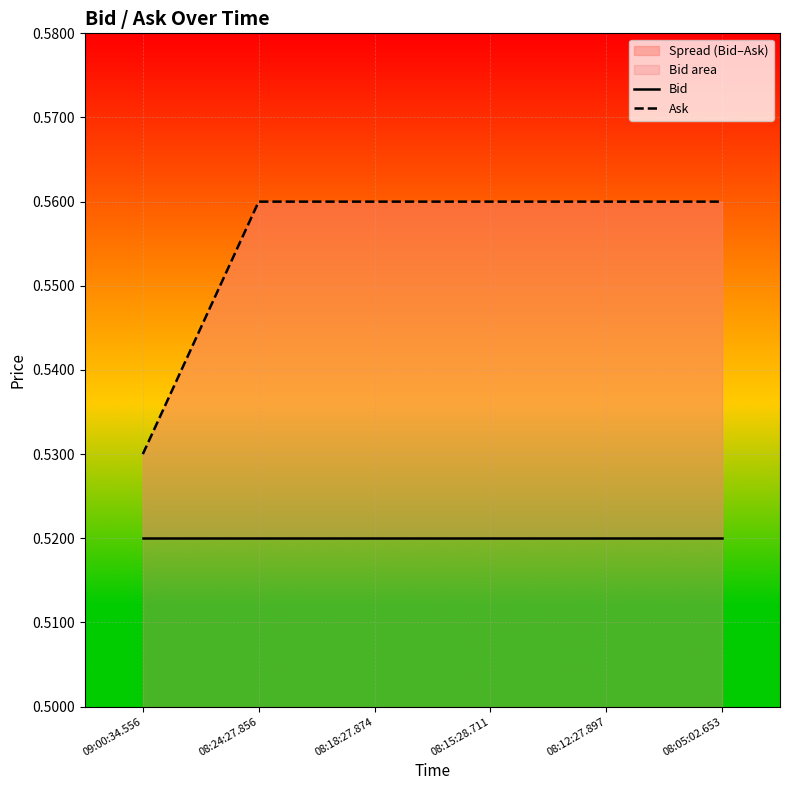

Which label corresponds to the largest value in the chart?

08:24:27.856